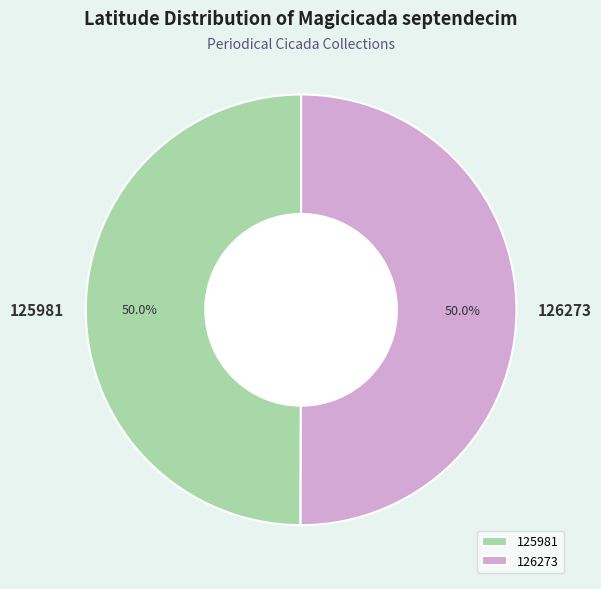

Is the sum of 125981 and 126273 greater than half?

Yes